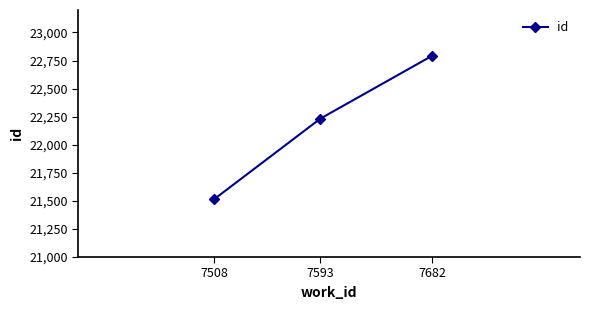

Reading left to right, extract all data points from this chart.

7508=21513	7593=22233	7682=22792